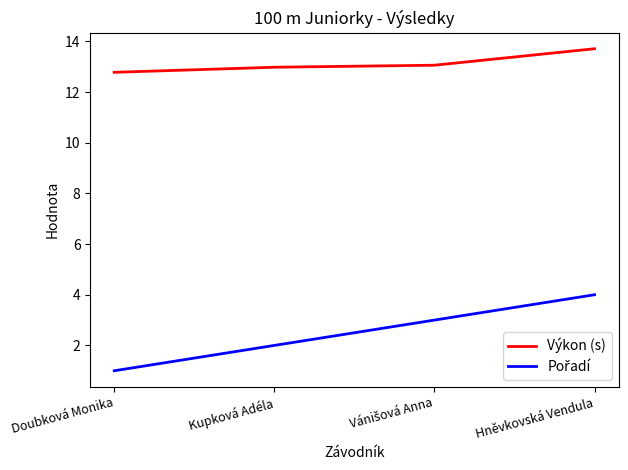

At which label does Výkon (s) reach its minimum?

Doubková Monika